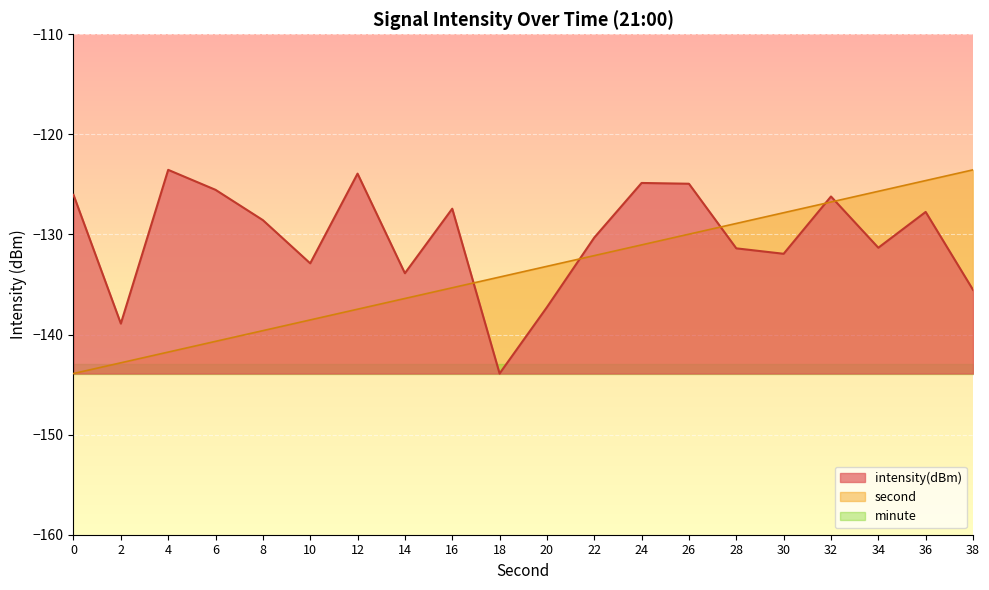

How many lines are shown in the chart?

3